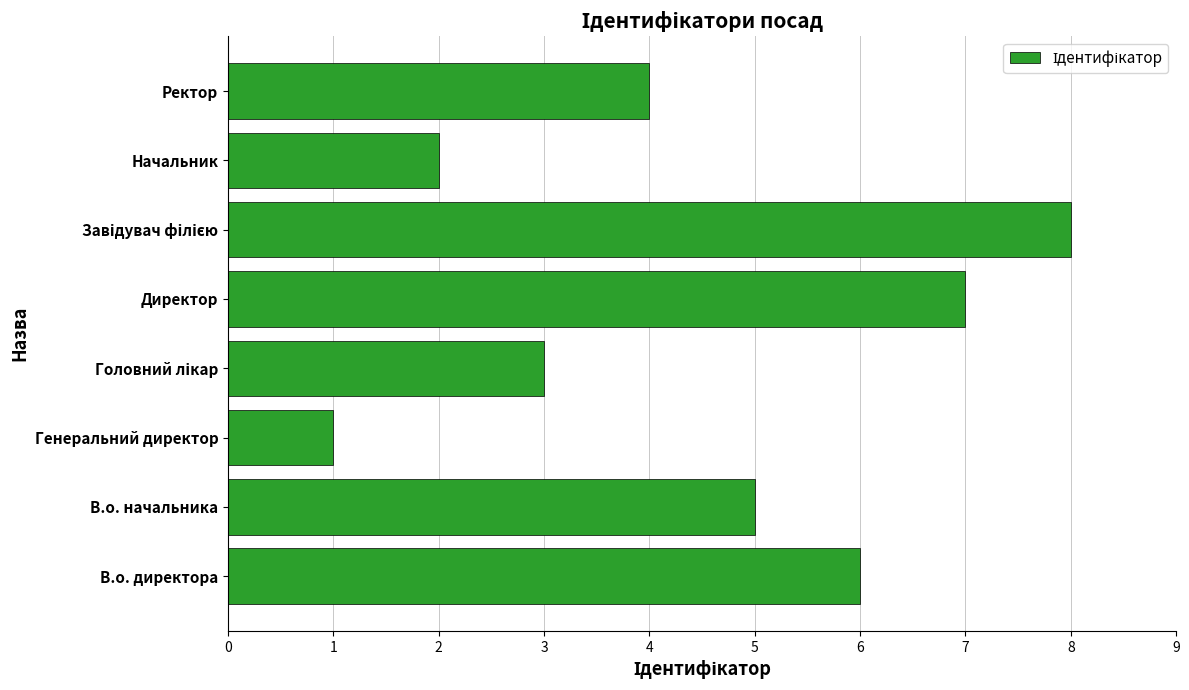

The chart shows a value of 11 at Директор. True or false?

False